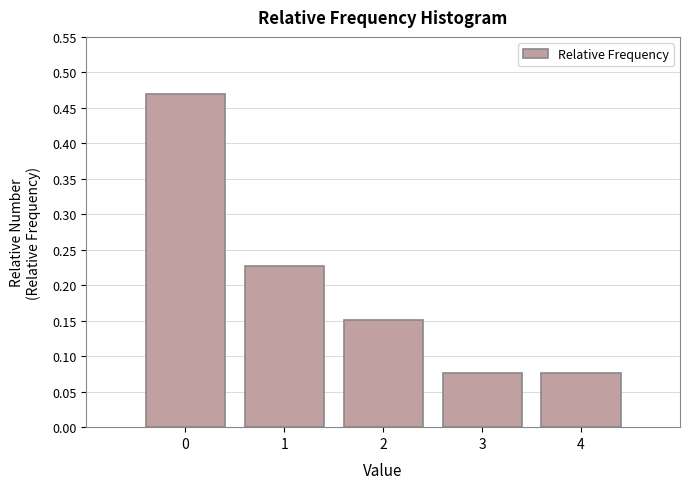

Is it true that the value at 4 is 0.0?

False